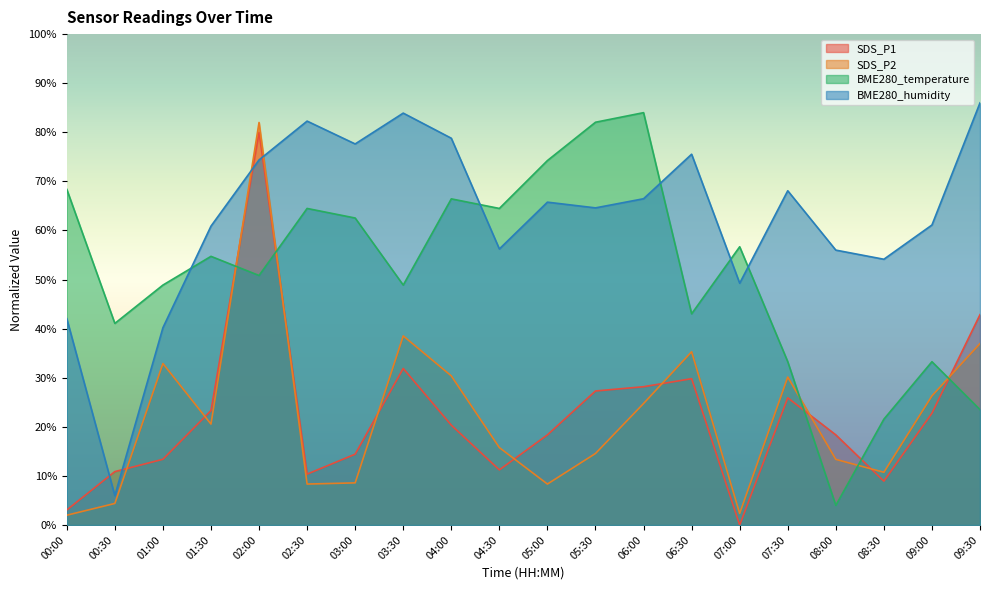

Reading right to left, what are all the values shown in this chart?

SDS_P1: 09:30=42.9	09:00=22.8	08:30=8.9	08:00=18.4	07:30=25.9	07:00=0.0	06:30=29.8	06:00=28.2	05:30=27.3	05:00=18.4	04:30=11.2	04:00=20.3	03:30=31.9	03:00=14.4	02:30=10.4	02:00=80.0	01:30=23.3	01:00=13.4	00:30=10.9	00:00=3.1
SDS_P2: 09:30=37.0	09:00=26.3	08:30=10.7	08:00=13.4	07:30=30.1	07:00=2.4	06:30=35.3	06:00=24.8	05:30=14.6	05:00=8.3	04:30=15.8	04:00=30.4	03:30=38.5	03:00=8.6	02:30=8.3	02:00=82.0	01:30=20.6	01:00=32.9	00:30=4.4	00:00=2.0
BME280_temperature: 09:30=23.5	09:00=33.3	08:30=21.6	08:00=4.0	07:30=33.3	07:00=56.7	06:30=43.0	06:00=84.0	05:30=82.0	05:00=74.2	04:30=64.5	04:00=66.4	03:30=48.9	03:00=62.5	02:30=64.5	02:00=50.8	01:30=54.7	01:00=48.9	00:30=41.1	00:00=68.4
BME280_humidity: 09:30=86.0	09:00=61.1	08:30=54.1	08:00=56.0	07:30=68.1	07:00=49.3	06:30=75.5	06:00=66.5	05:30=64.6	05:00=65.8	04:30=56.2	04:00=78.8	03:30=83.9	03:00=77.6	02:30=82.3	02:00=74.4	01:30=60.9	01:00=40.2	00:30=6.0	00:00=42.0